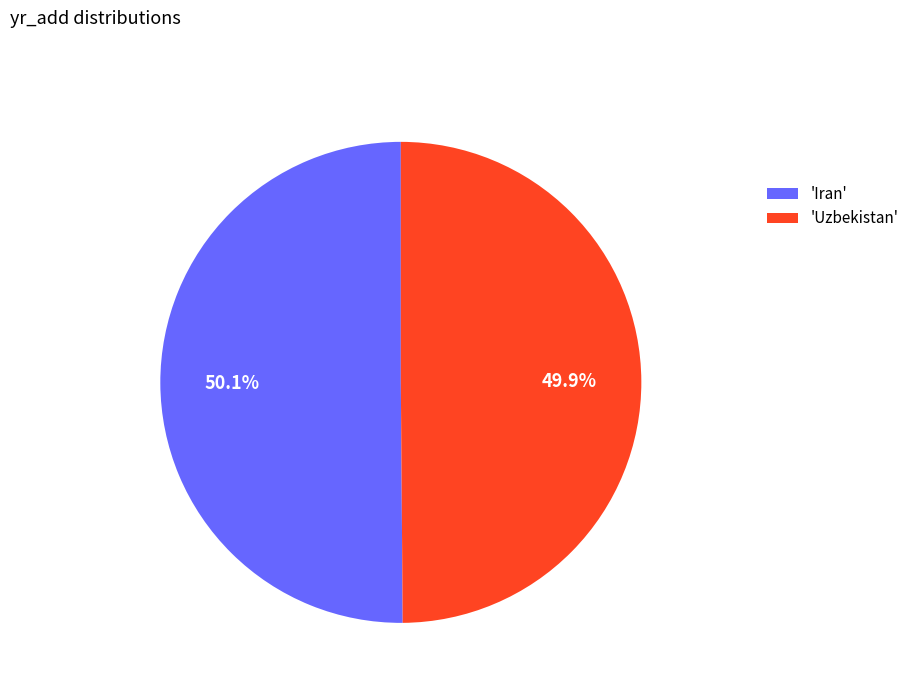

Do 'Iran' and 'Uzbekistan' together represent more than half of the pie?

Yes